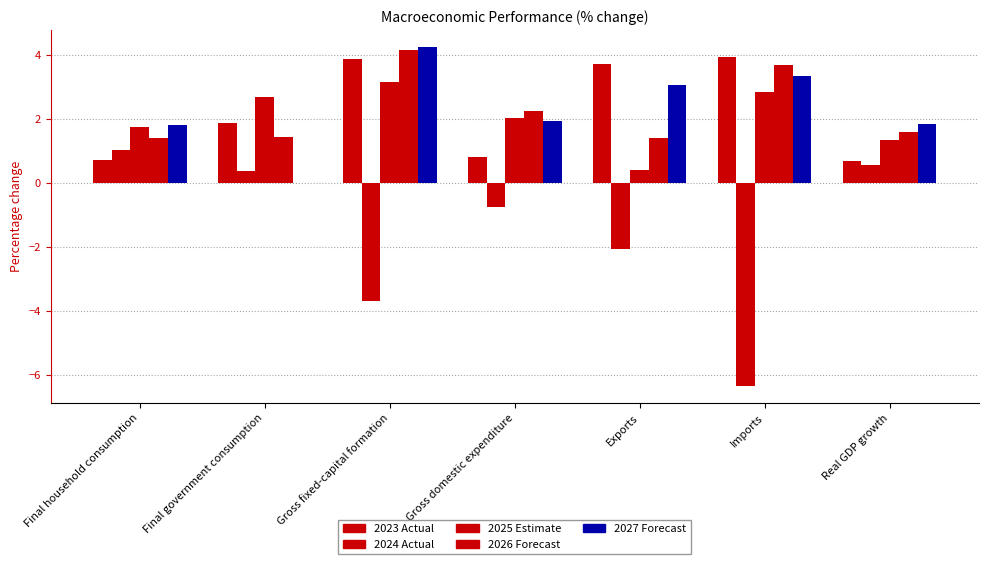

What is the label of the 2nd bar from the right?

Imports